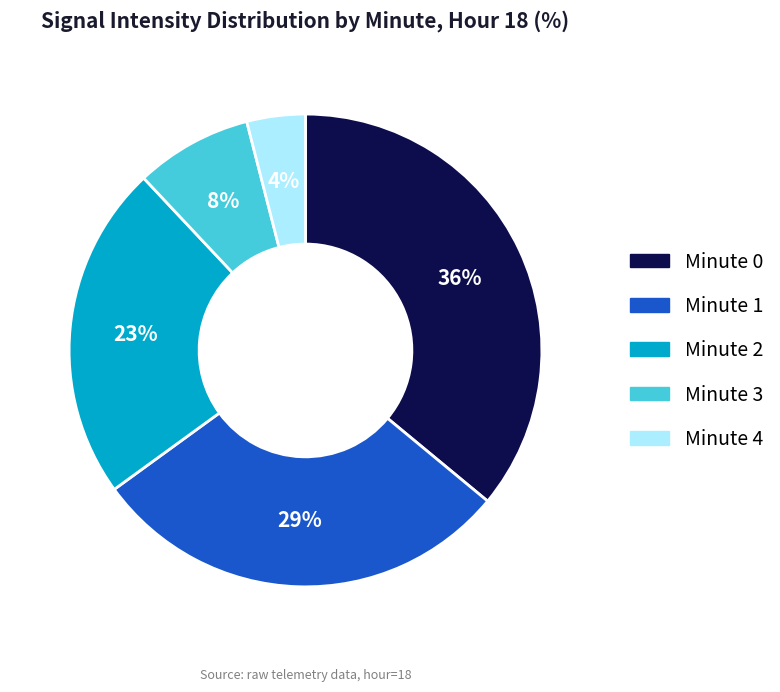

True or false: Minute 1 accounts for 23% of the total.

False